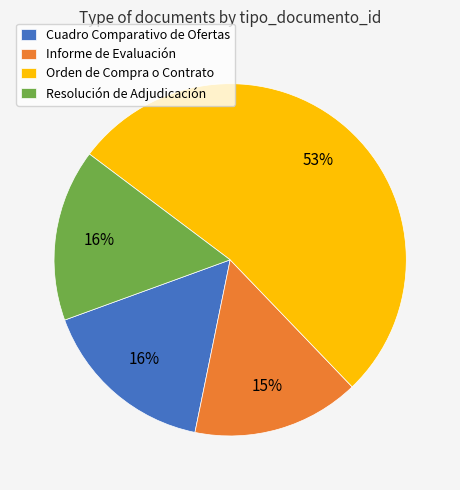

How many segments does this pie chart have?

4